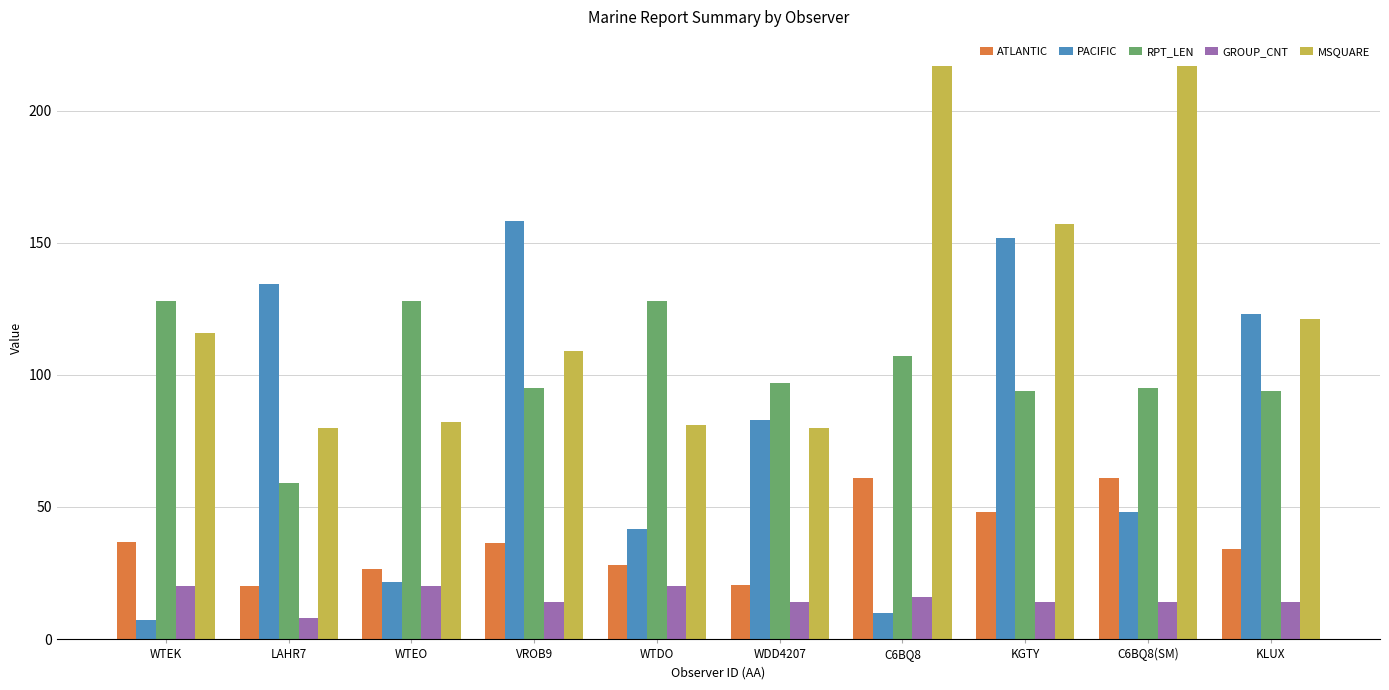

What is the difference between the highest and lowest values at LAHR7?

126.5